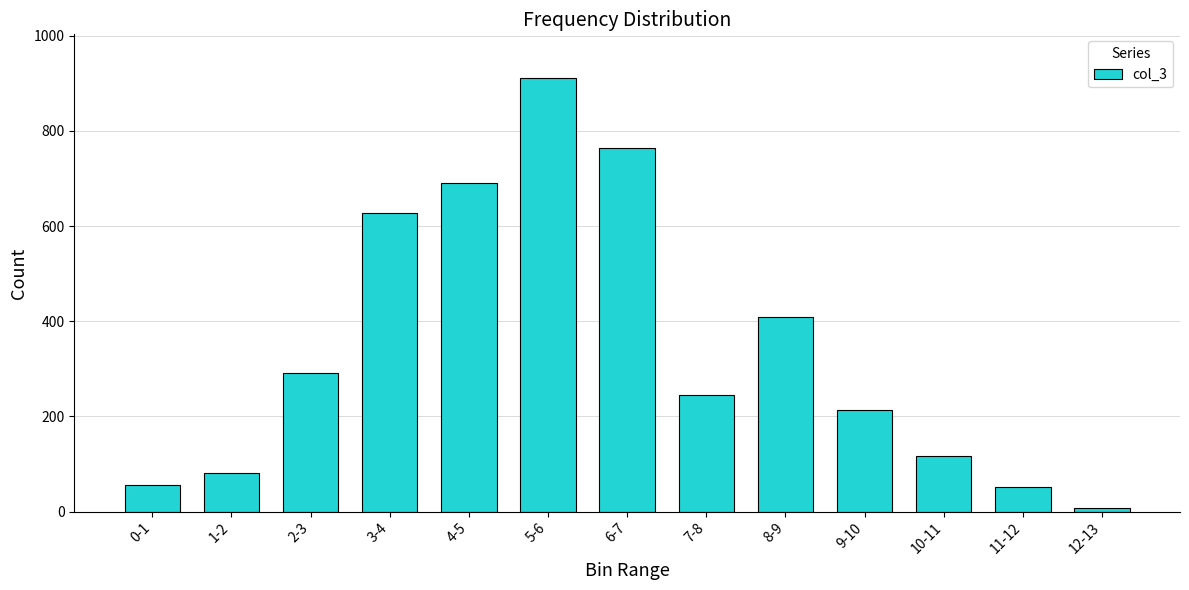

How many bars are there in total?

13